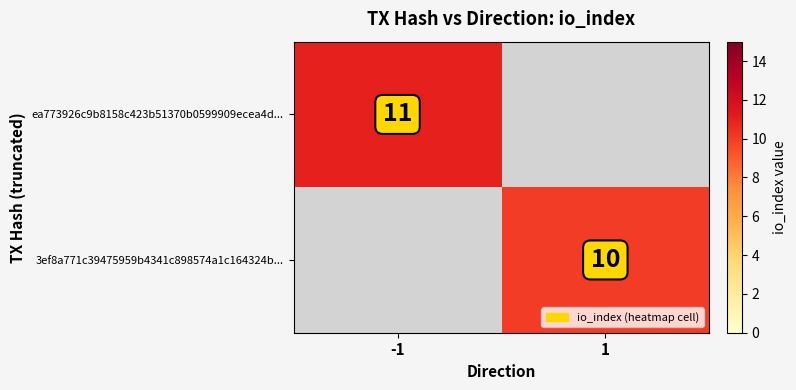

The value of ea773926c9b8158c423b51370b0599909ecea4d... at -1 is 11. True or false?

True